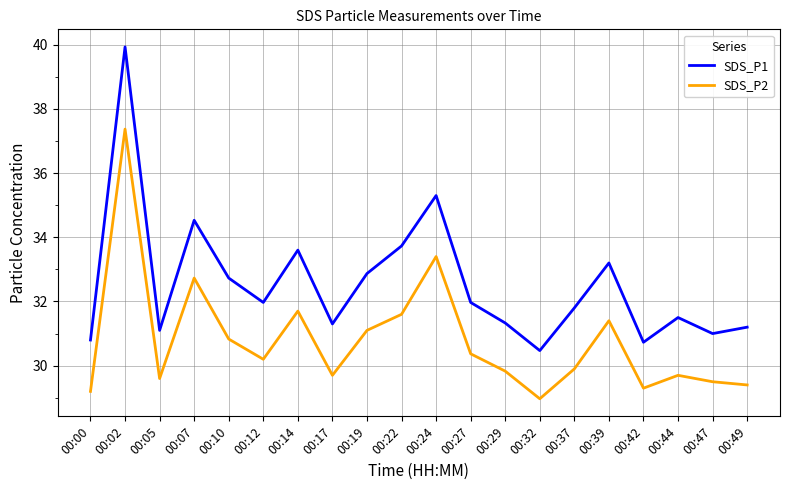

Is the value of SDS_P1 at 00:29 greater than the value of SDS_P2 at 00:22?

No